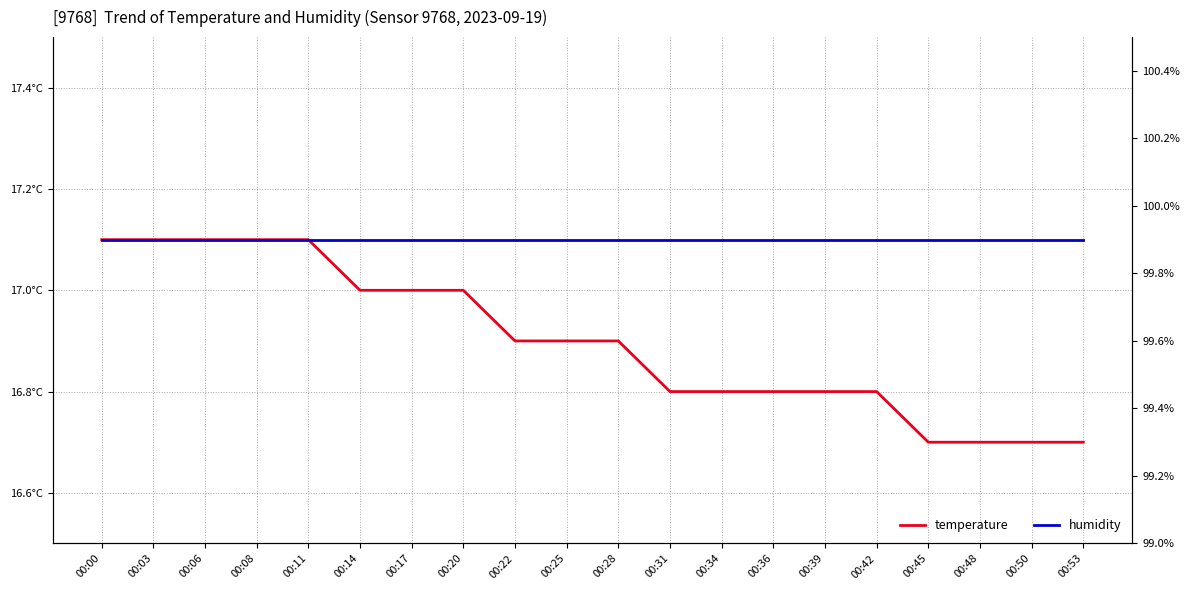

Which has a higher value, 00:50 or 00:00?

00:00